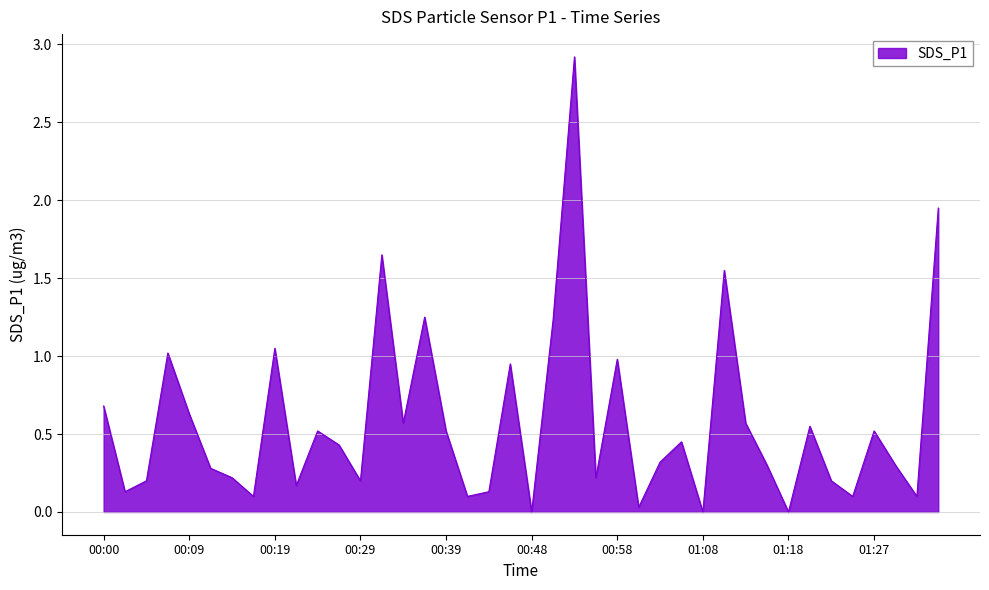

What is the difference between the maximum and minimum values?

2.9